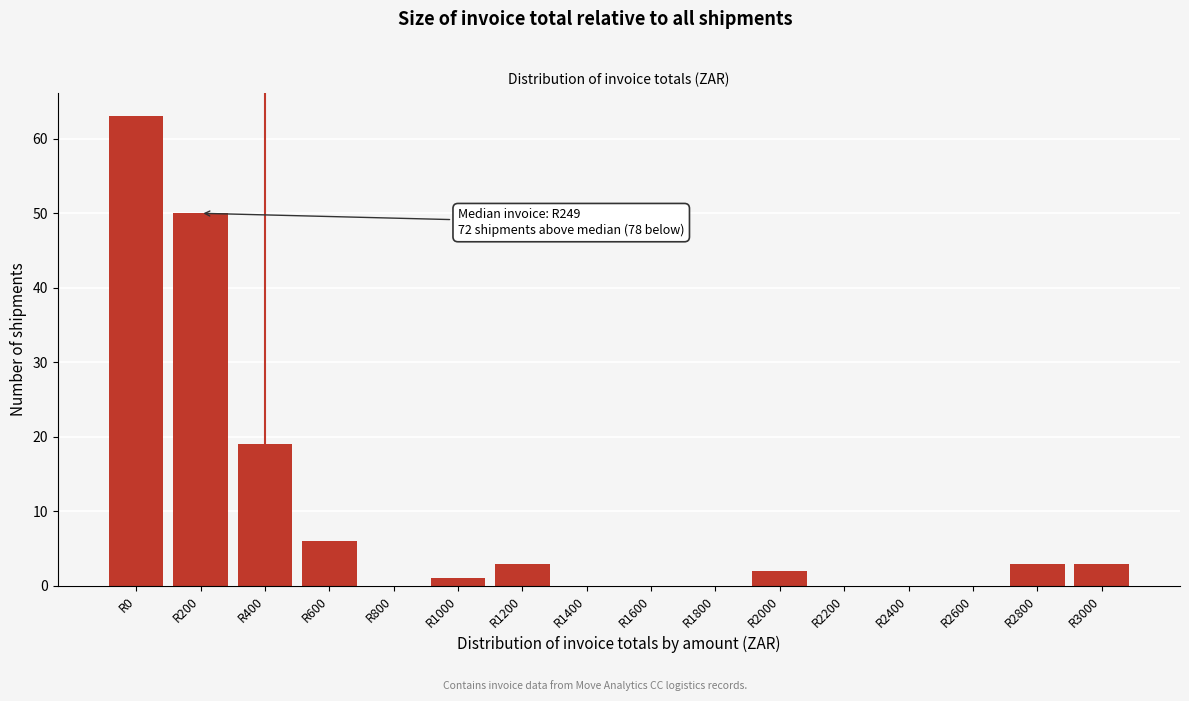

Reading left to right, extract all data points from this chart.

R0=63	R200=50	R400=19	R600=6	R800=0	R1000=1	R1200=3	R1400=0	R1600=0	R1800=0	R2000=2	R2200=0	R2400=0	R2600=0	R2800=3	R3000=3